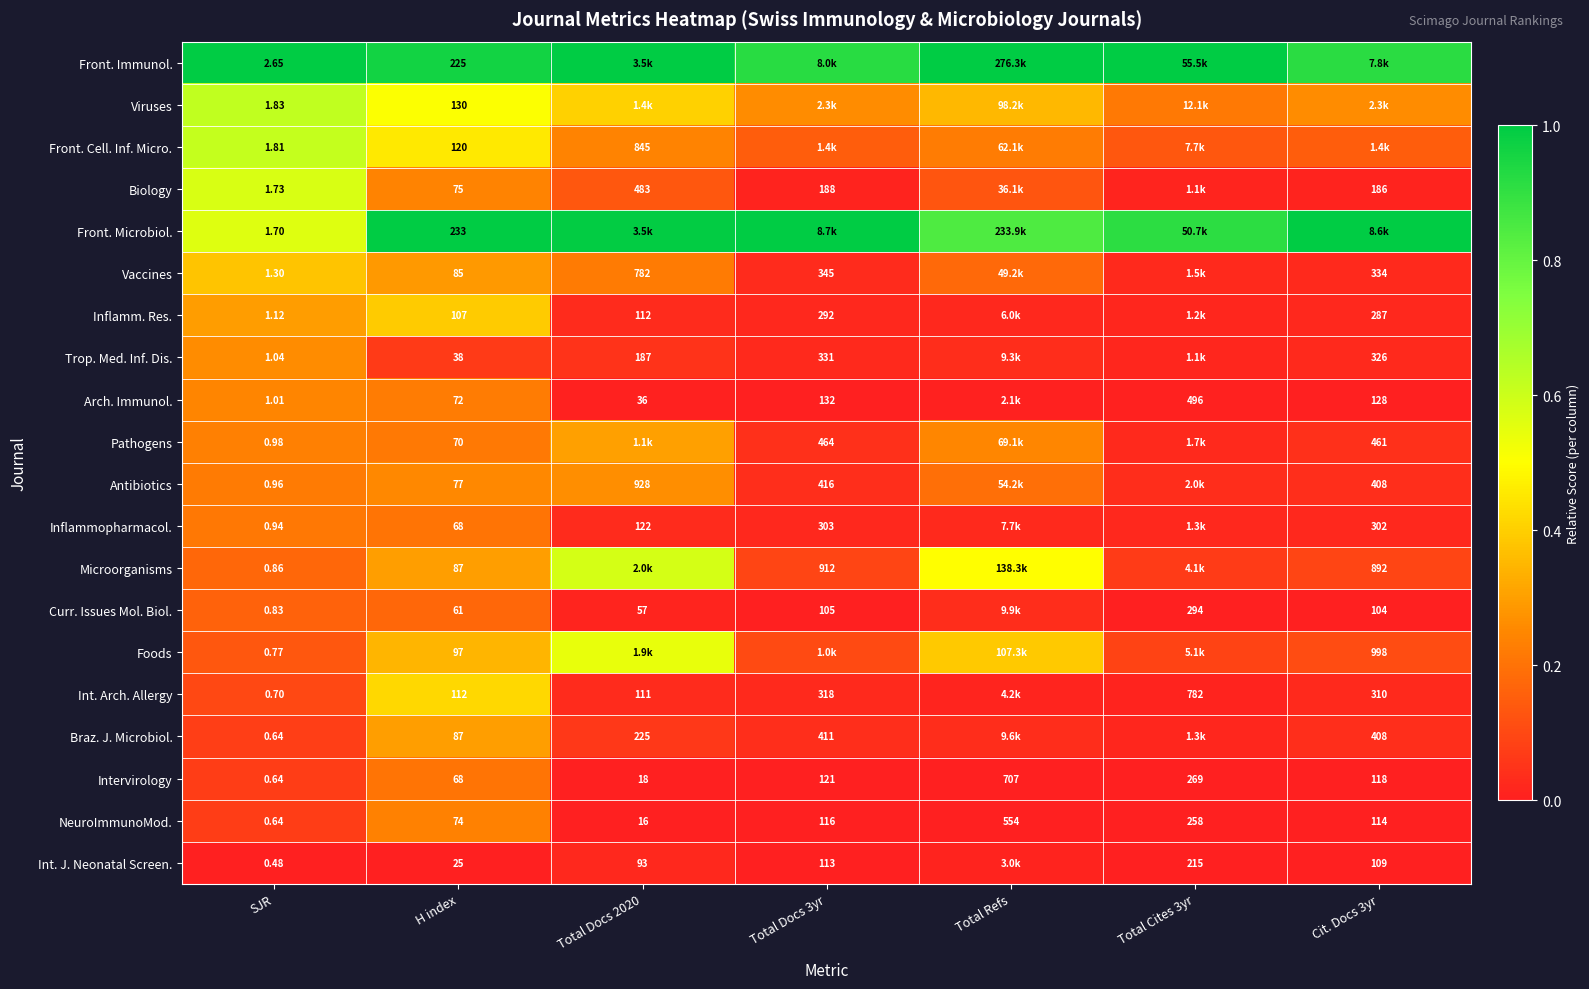

Is the value of NeuroImmunoMod. at Total Docs 3yr greater than the value of Front. Cell. Inf. Micro. at Total Docs 2020?

No